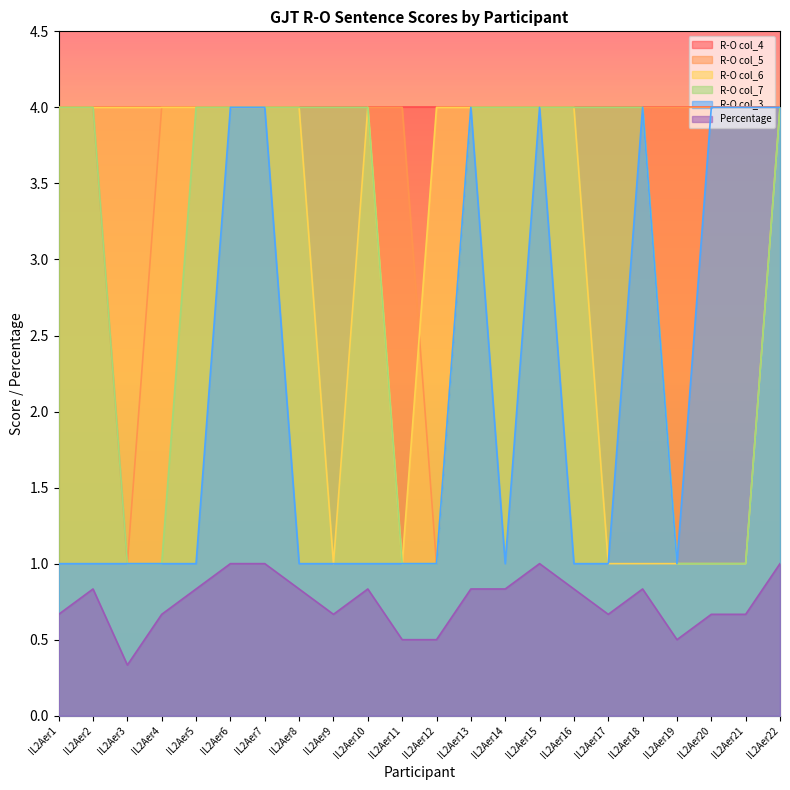

Where is the first local maximum for Percentage?

IL2Aer2